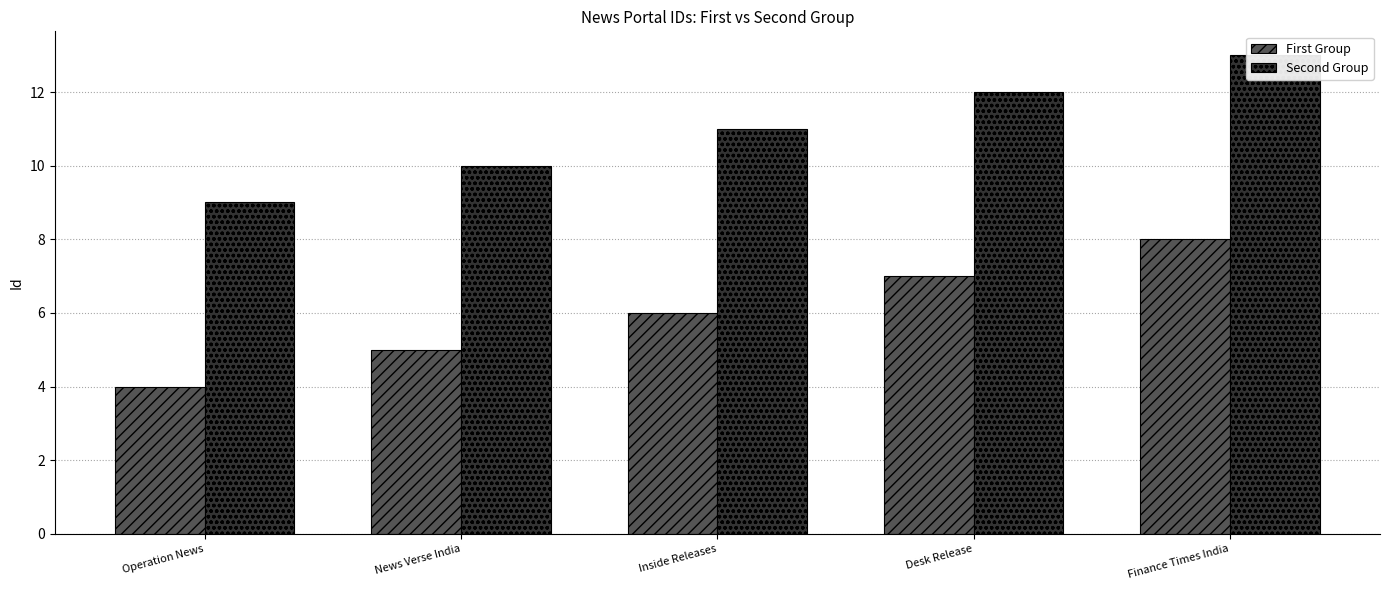

At which category does the chart reach its minimum across all series?

Operation News